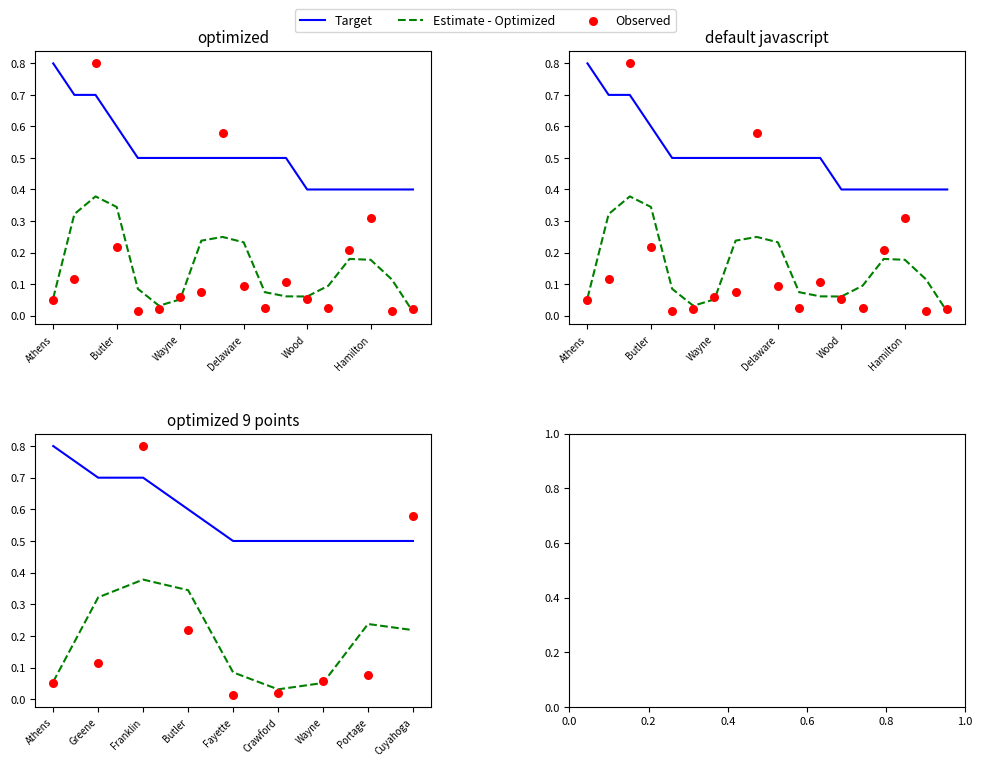

At how many categories does at least one series exceed 0?

9